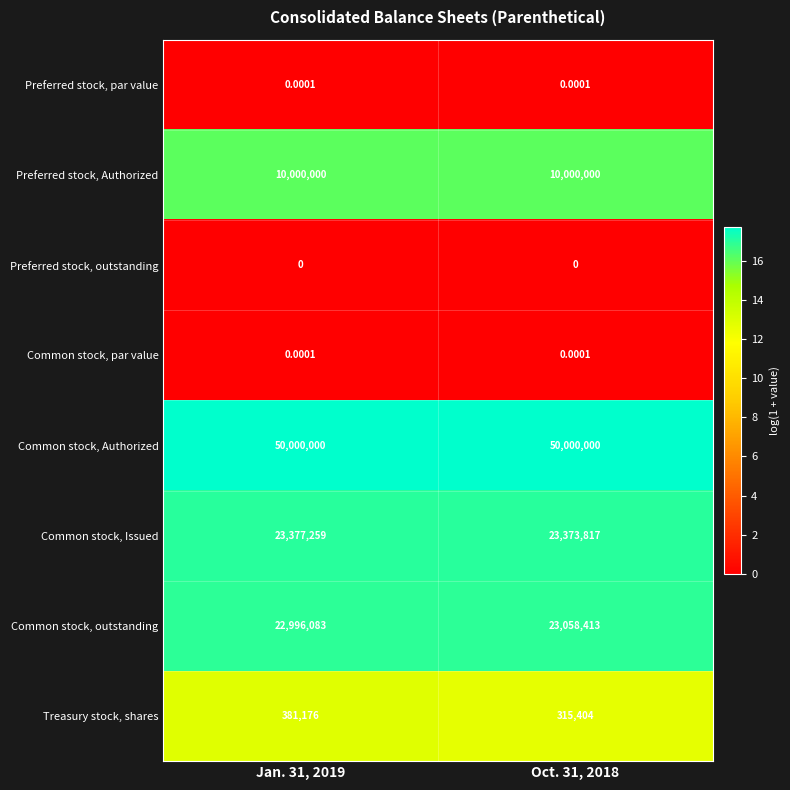

Count the number of categories in the chart.

2